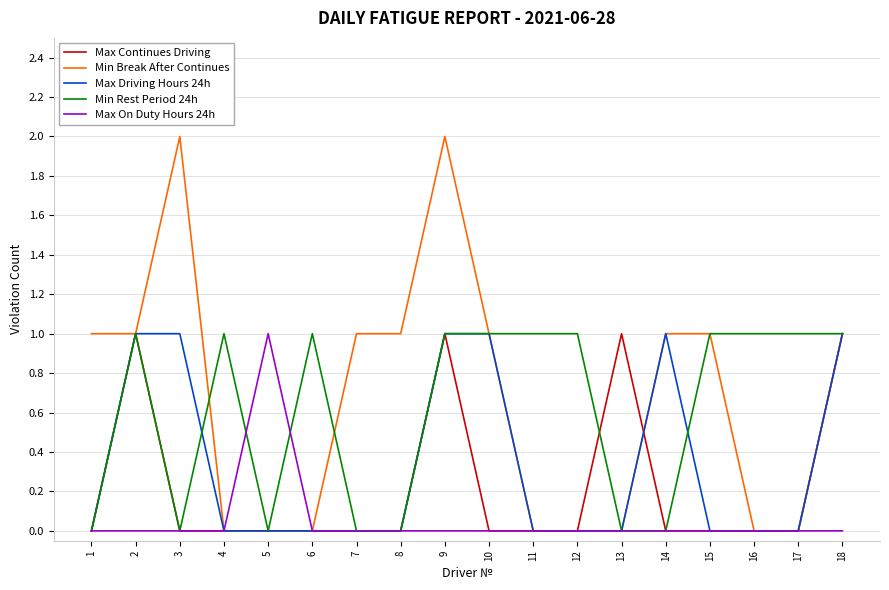

Is it true that Min Break After Continues equals 0 at 4?

True